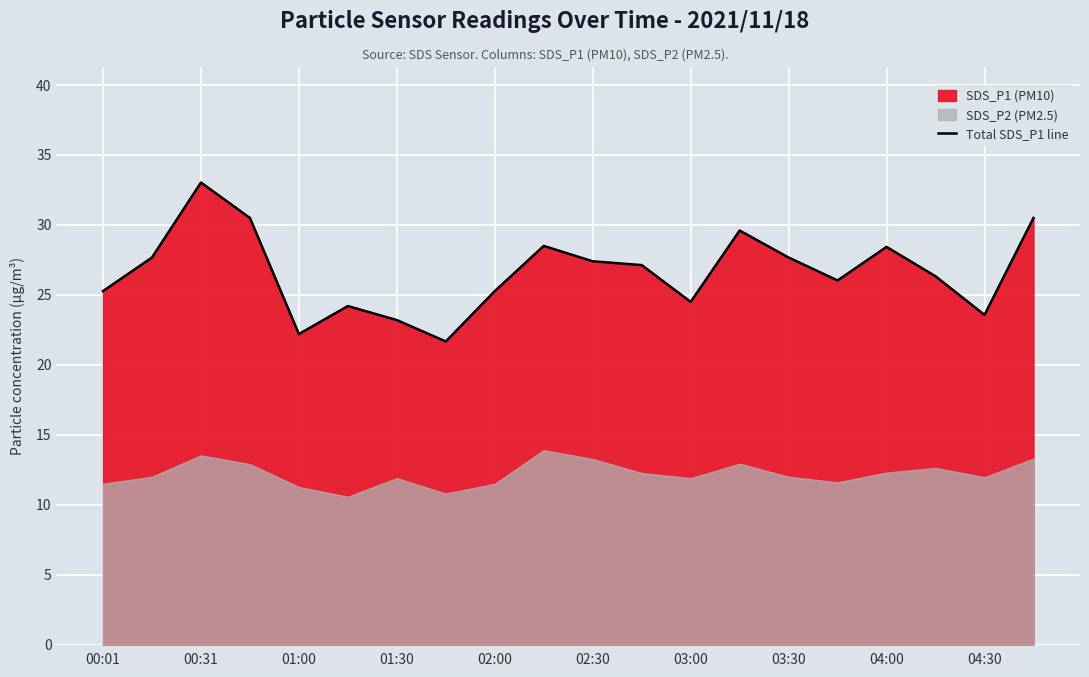

How many points are higher than both their immediate neighbors (excluding endpoints)?

5